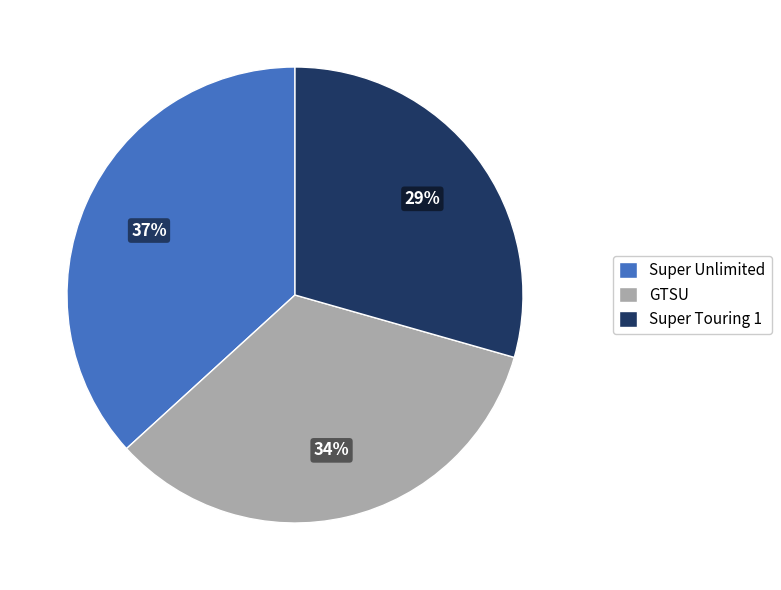

What percentage is the GTSU slice, to the nearest percent?

34%